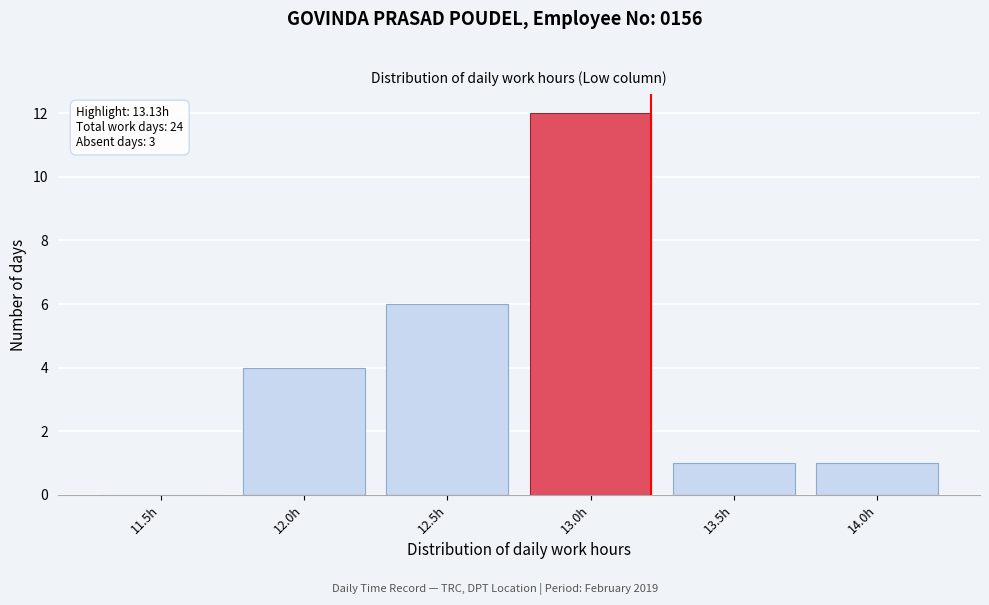

Reading left to right, extract all data points from this chart.

11.5h=0	12.0h=4	12.5h=6	13.0h=12	13.5h=1	14.0h=1